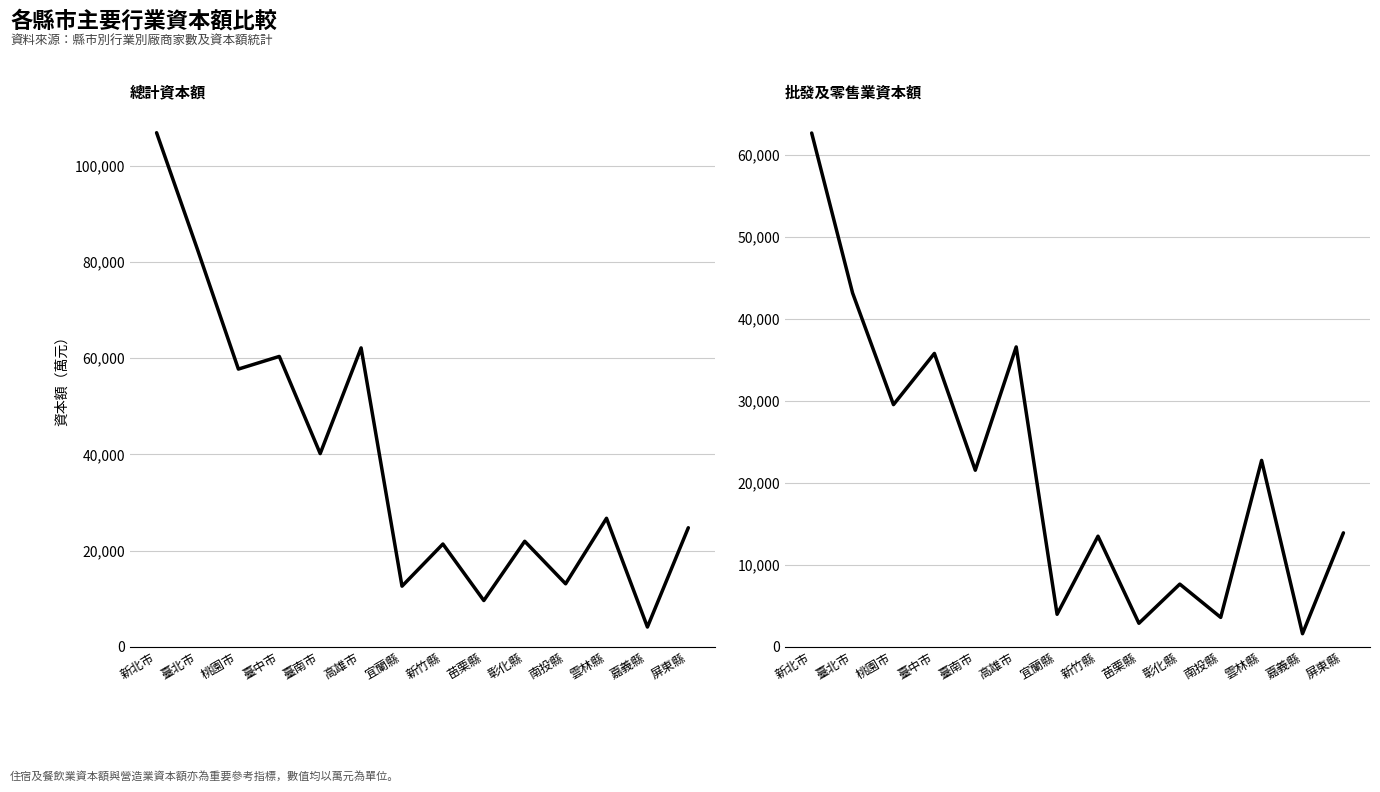

True or false: 總計資本額 and 批發及零售業資本額 intersect in this chart.

False